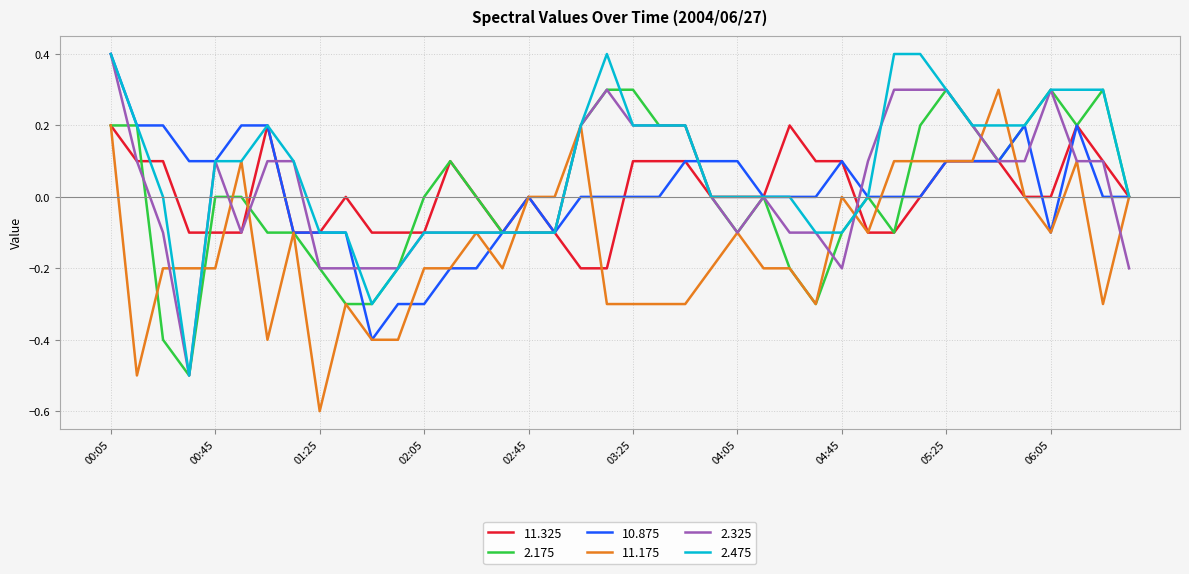

What is the minimum value shown in the chart?

-0.6